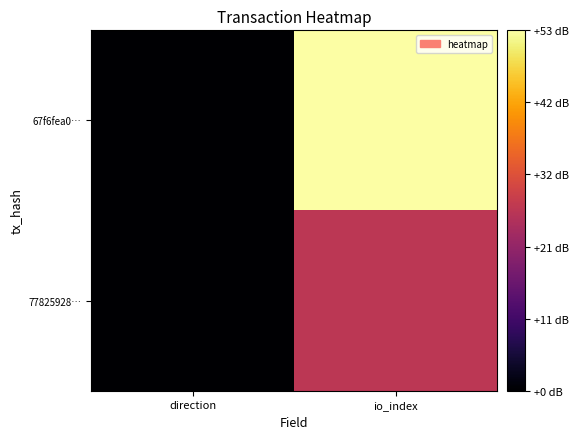

Rank the series by their maximum value, from highest to lowest.

67f6fea0…, 77825928…